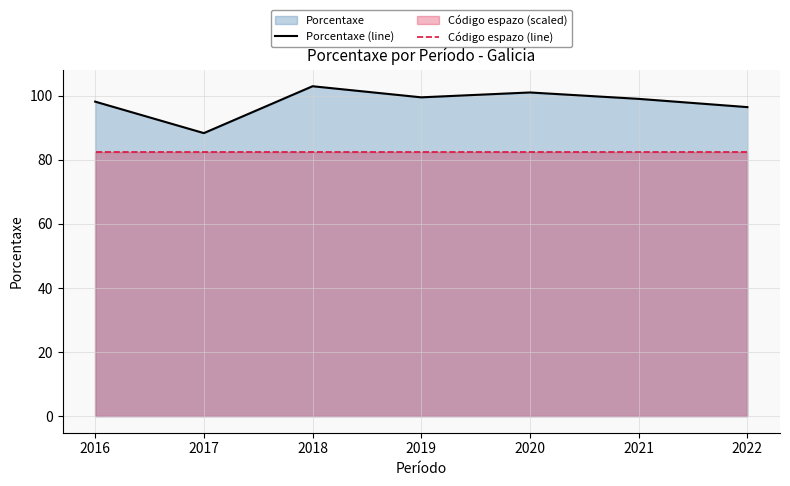

What is the difference between the highest and lowest values at 2017?

6.0